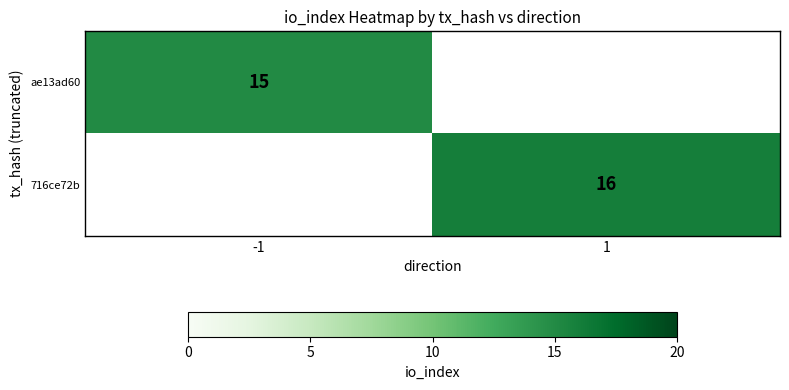

The ae13ad60 series shows 23 at -1. True or false?

False